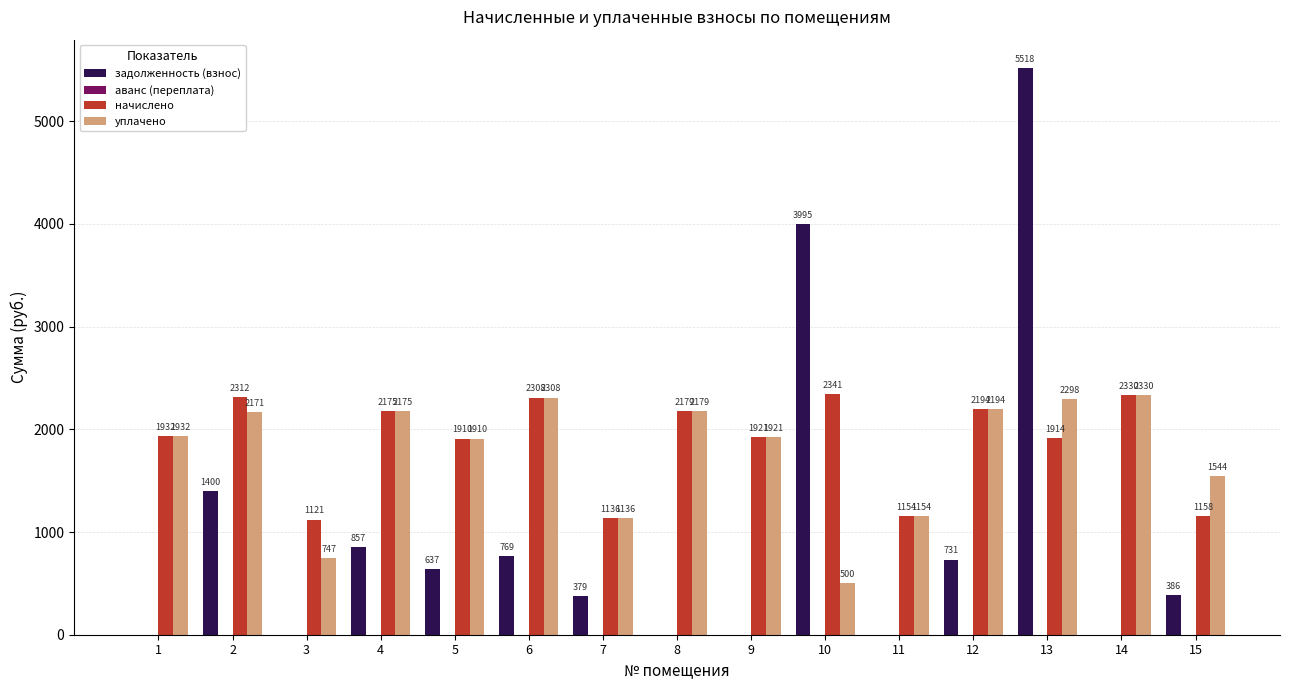

What is the greatest value displayed?

5517.6